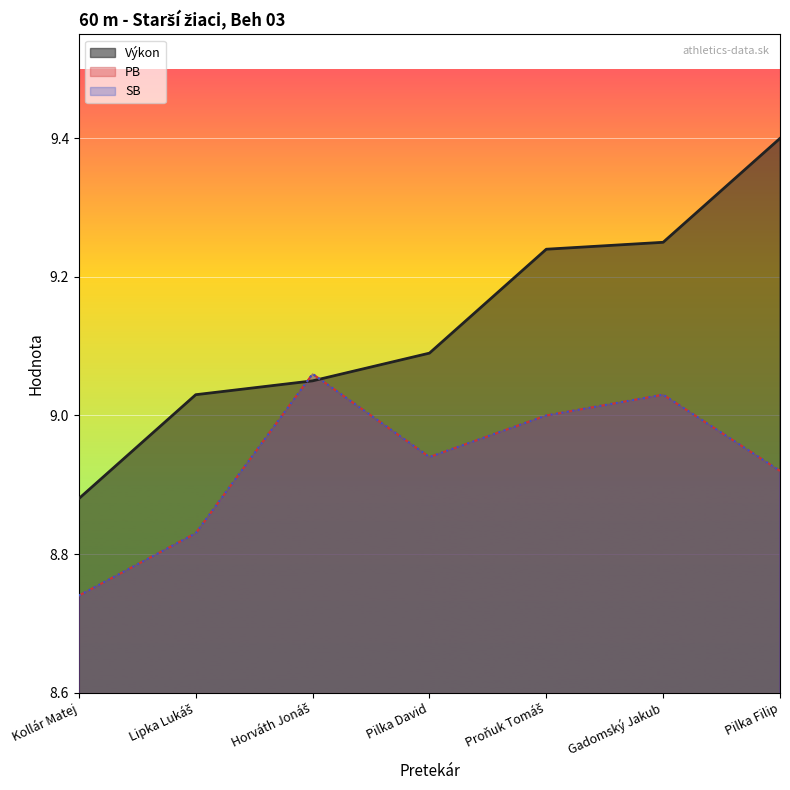

The value of PB at Proňuk Tomáš is 9.0. True or false?

True